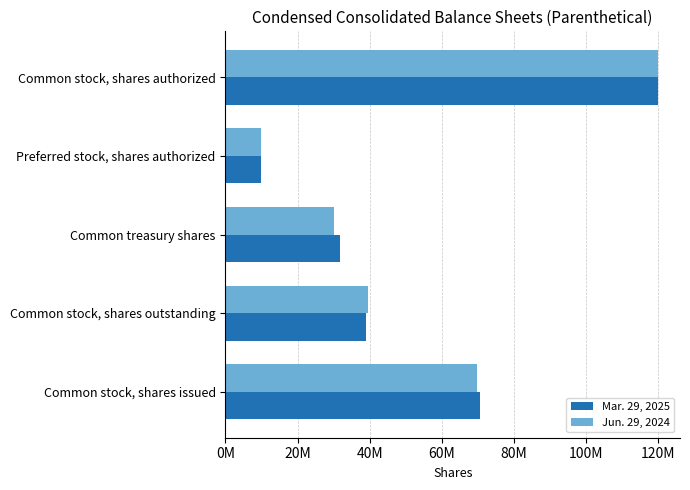

Which category has the lowest value across all series?

Preferred stock, shares authorized